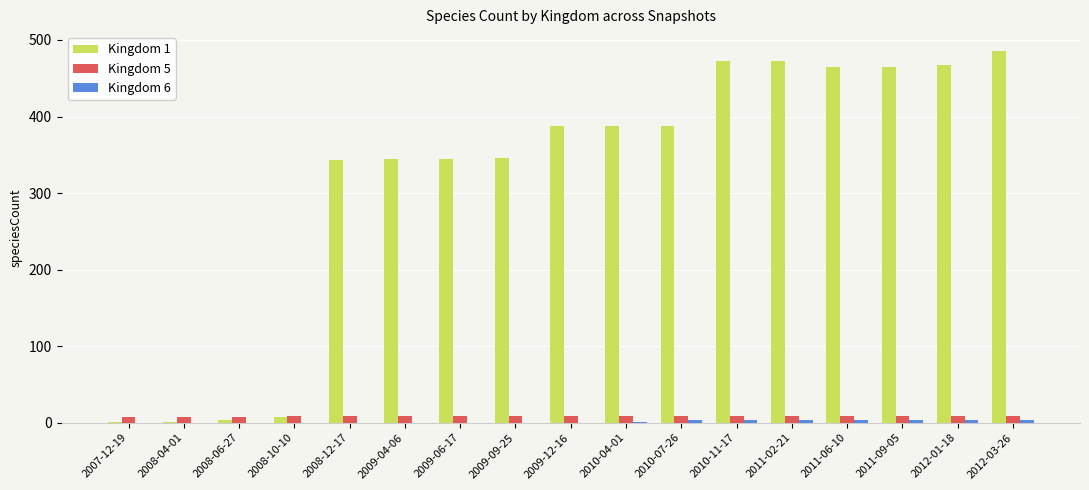

The Kingdom 1 series shows 467 at 2012-01-18. True or false?

True